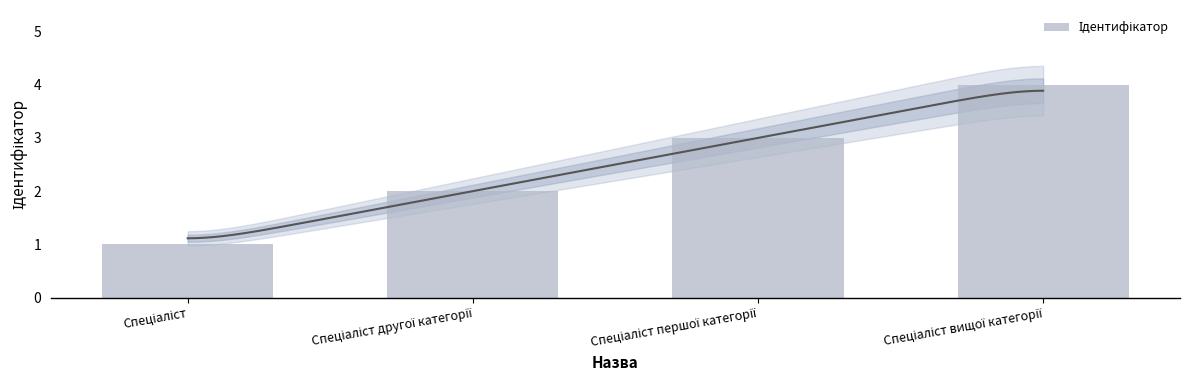

The value at Спеціаліст is 1. True or false?

False